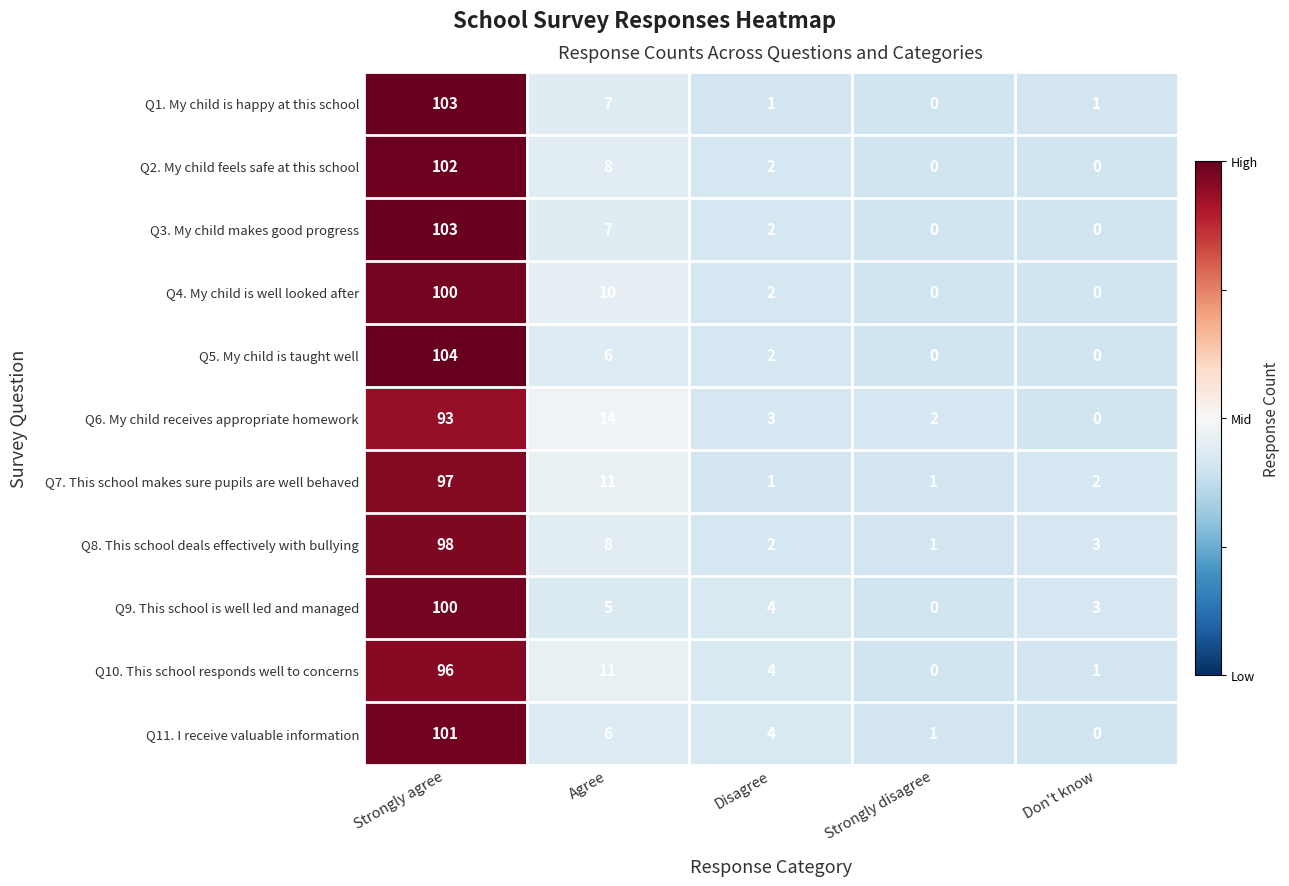

List the labels in order of Q11. I receive valuable information value, smallest first.

Don't know, Strongly disagree, Disagree, Agree, Strongly agree